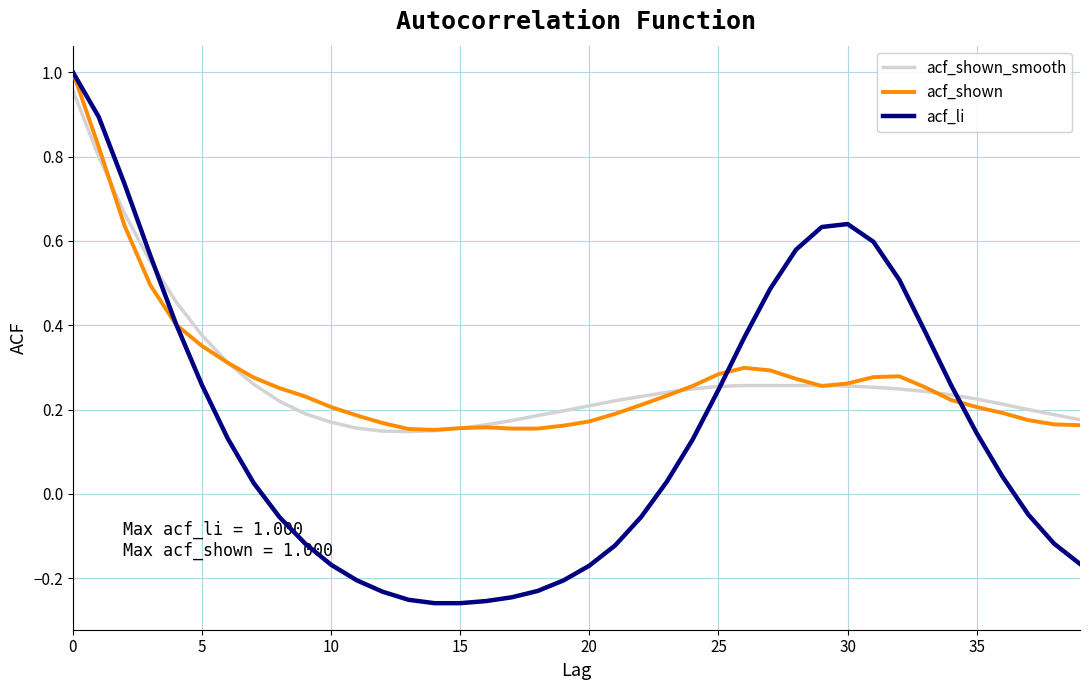

Which series has the largest range (max minus min)?

acf_li